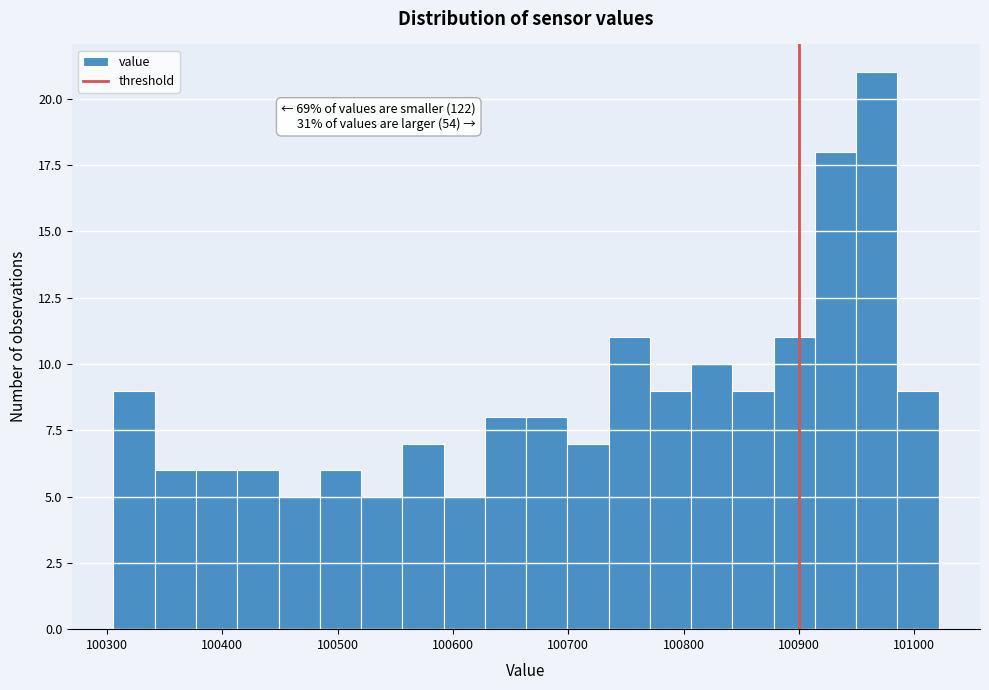

Read against the x-axis, roughly where is the centre of the tallest bar?

100970